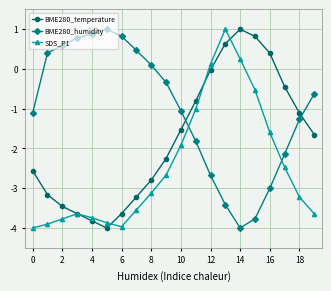

Which series ends up on top after the final intersection of BME280_temperature and BME280_humidity?

BME280_humidity